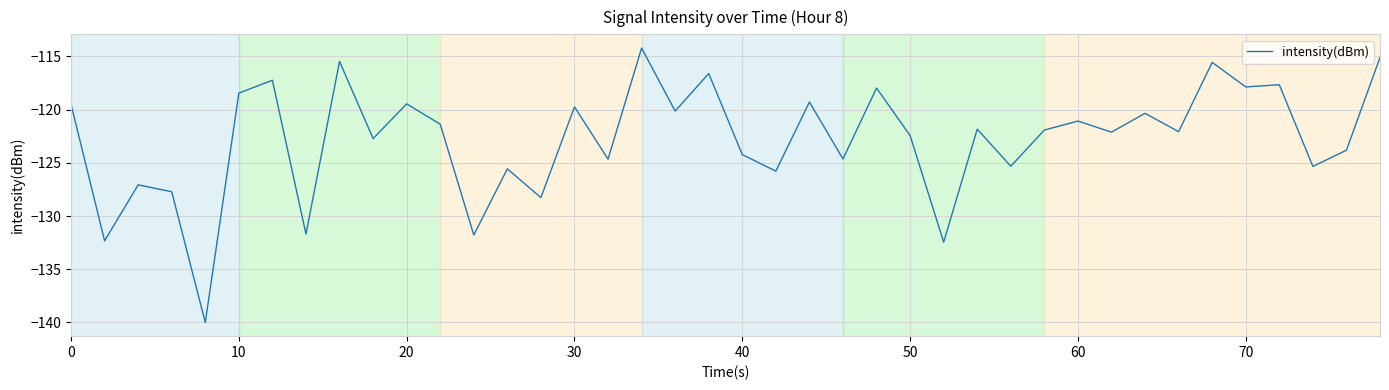

What is the minimum value shown in the chart?

-140.0